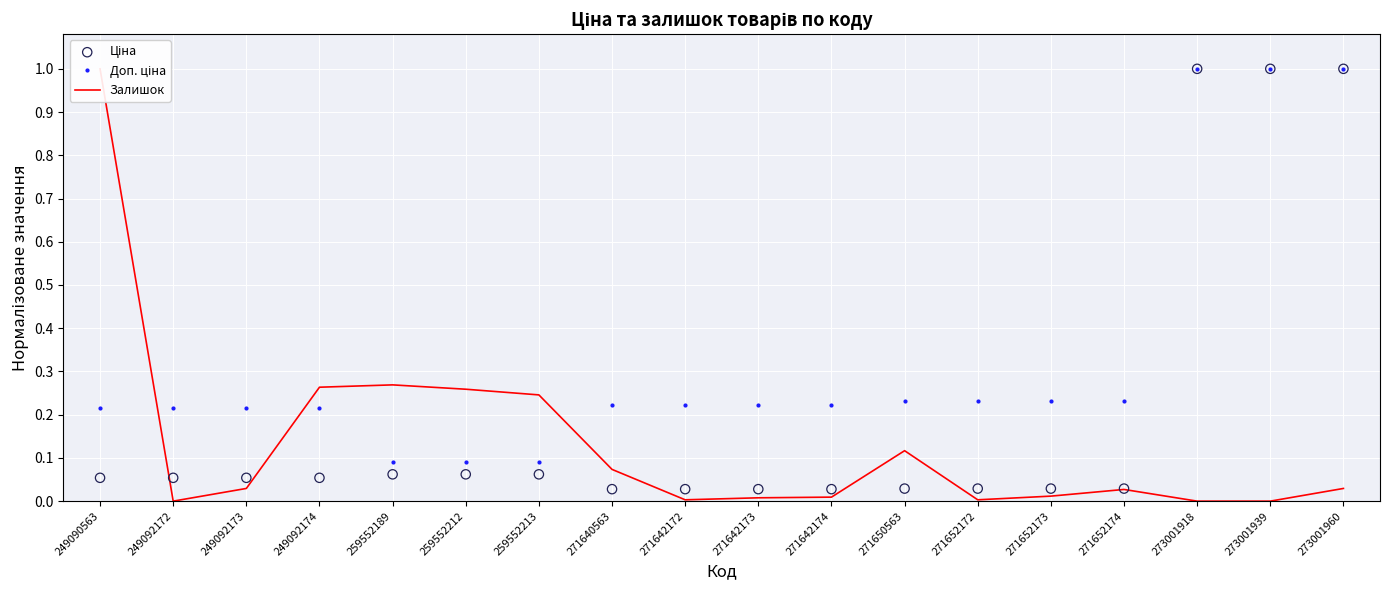

What are all the series names shown in the legend?

Доп. ціна, Залишок, Ціна